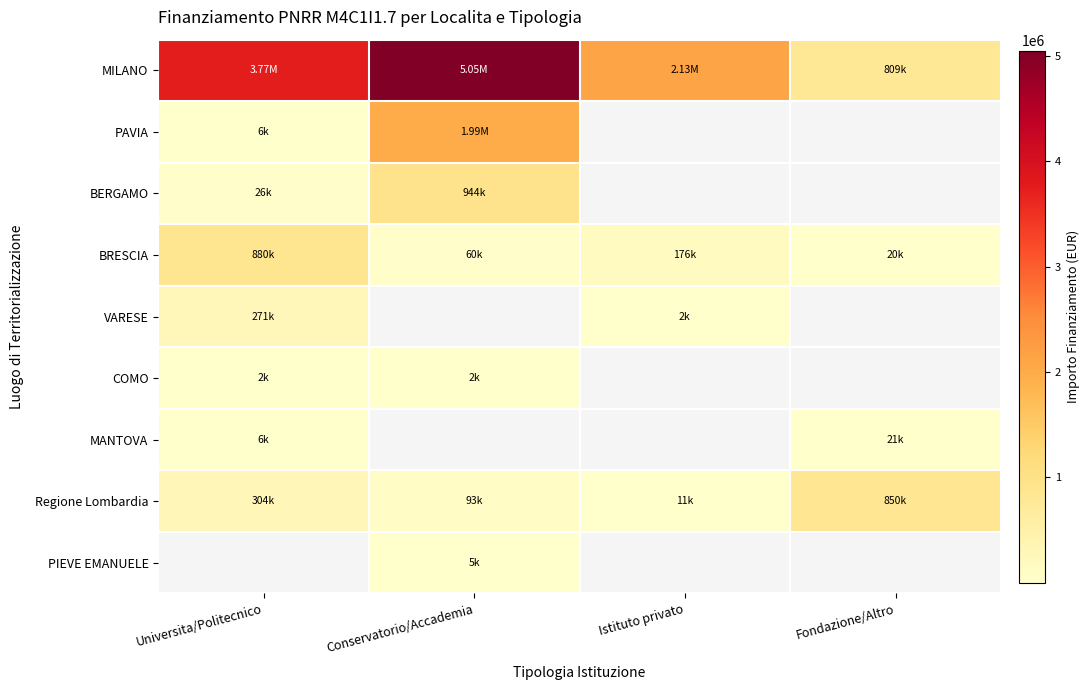

Between Conservatorio/Accademia and Istituto privato, which is larger?

Conservatorio/Accademia